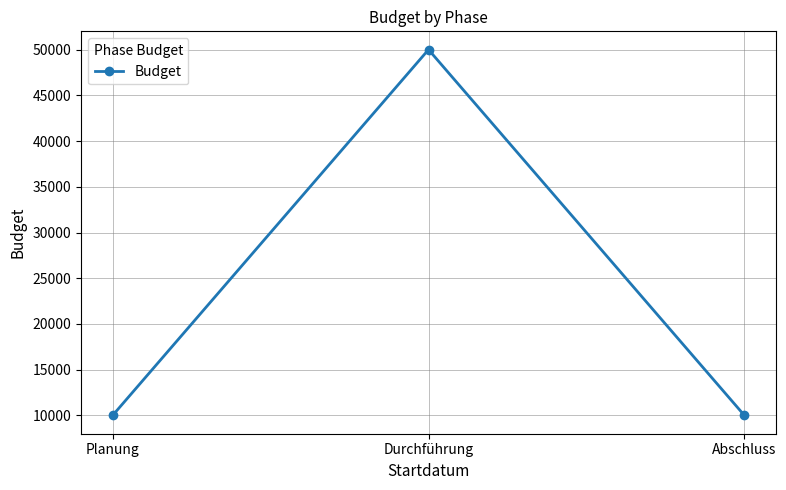

How many data points does each series have?

3